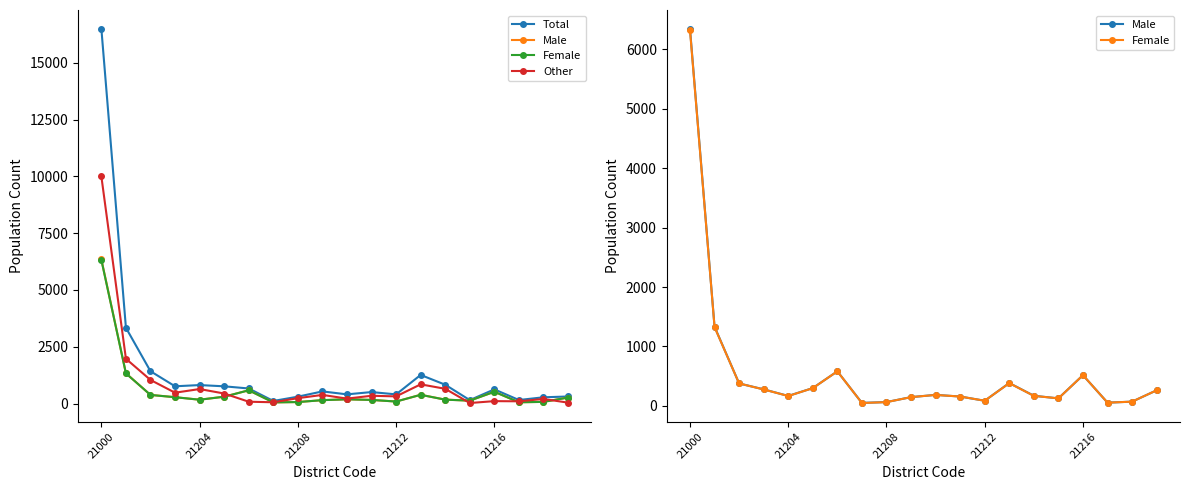

In Total, how many points are lower than both neighbors (excluding endpoints)?

6